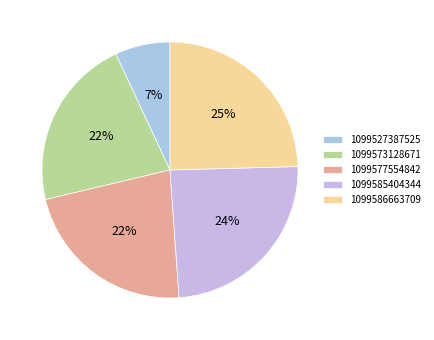

What is the smallest slice in the pie chart?

1099527387525